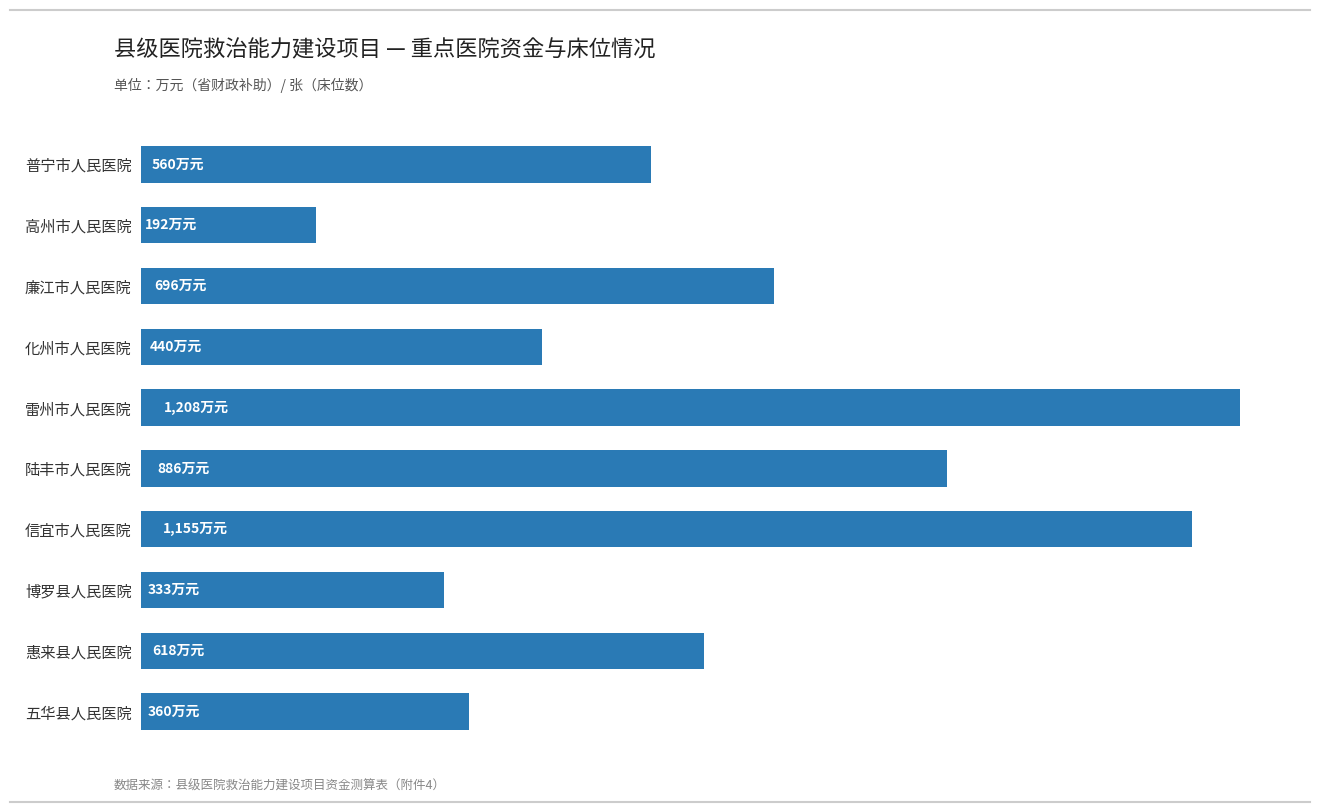

What is the average value?

645